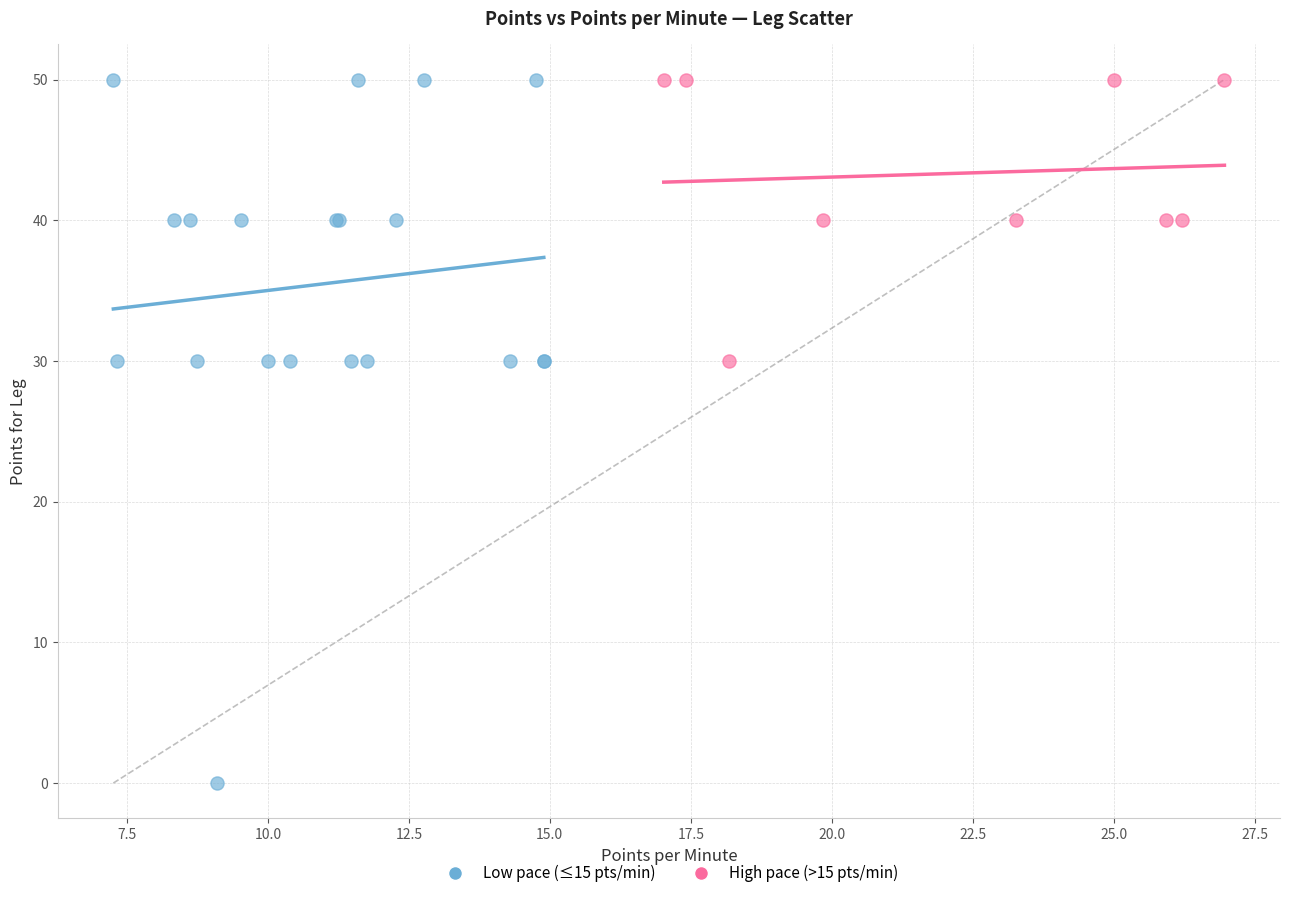

Which series has the largest Y range (max minus min)?

Low pace (≤15 pts/min)